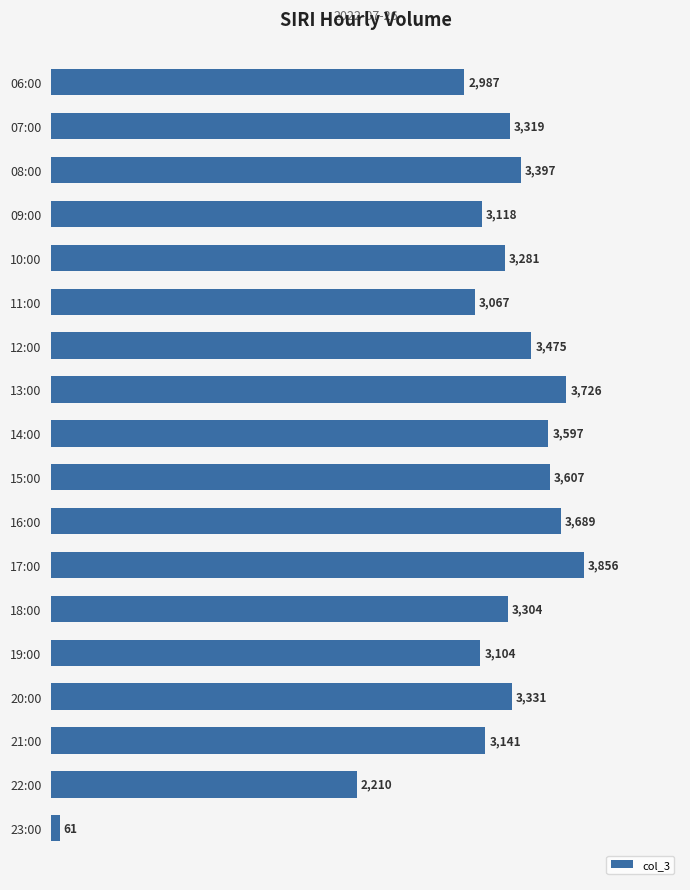

Are the bars horizontal?

Yes